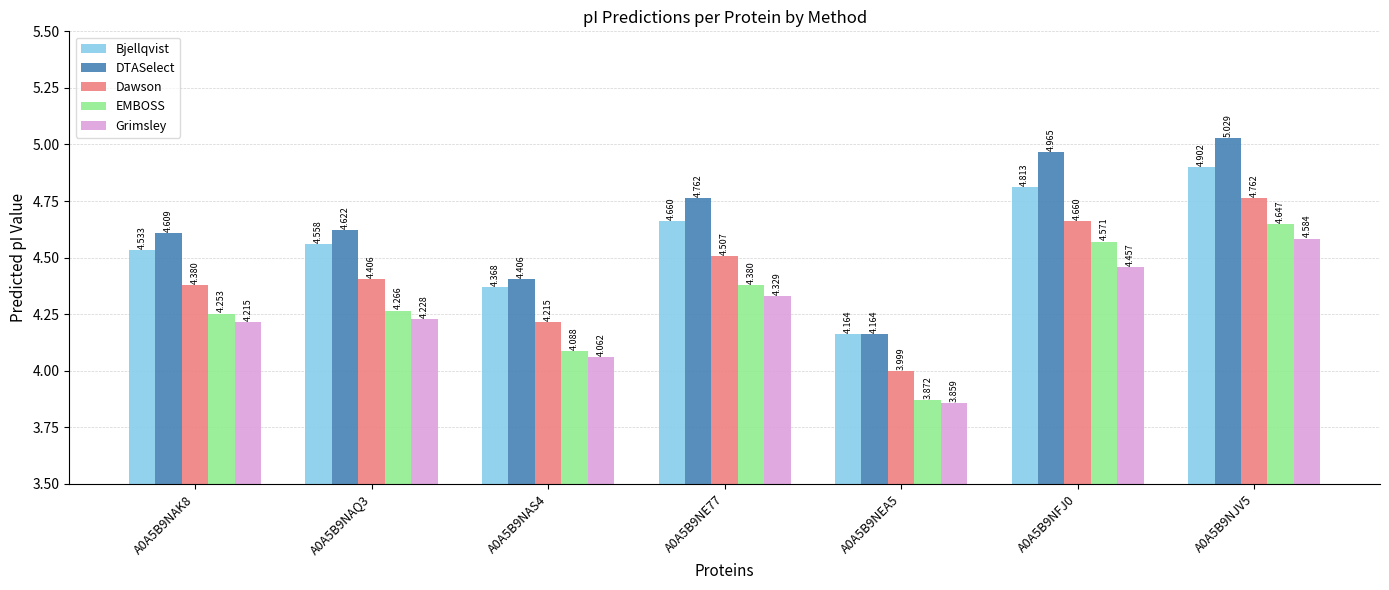

At A0A5B9NE77, list the series in order from largest to smallest.

DTASelect, Bjellqvist, Dawson, EMBOSS, Grimsley